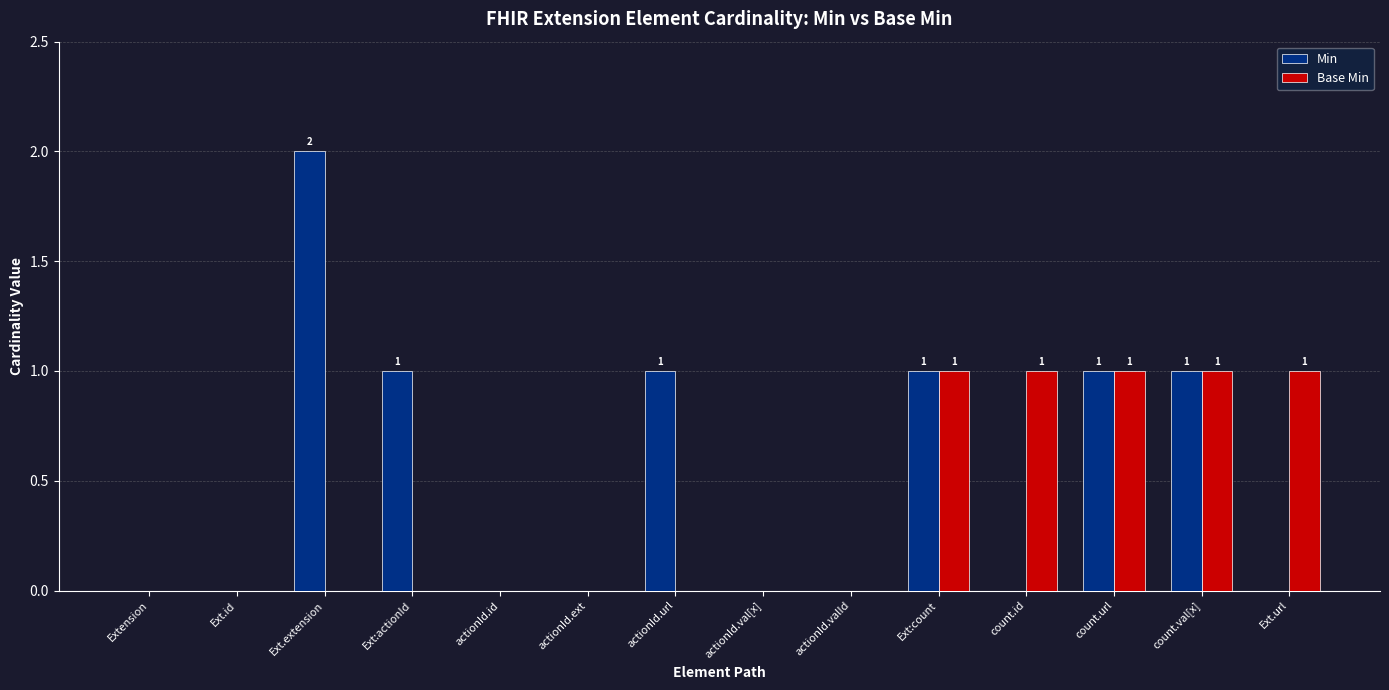

What is the sum of all Base Min values?

5